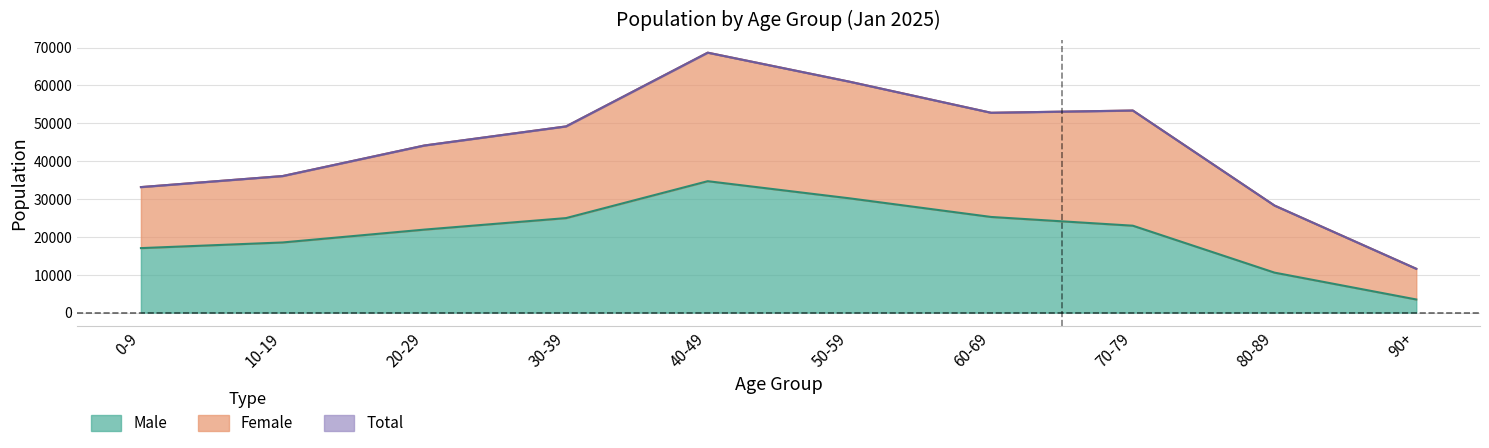

Reading left to right, extract all data points from this chart.

Male: 17024	18518	21910	24953	34698	30177	25252	22943	10548	3460
Female: 33141	36057	44125	49168	68644	60983	52768	53361	28261	11569
Total: 33141	36057	44125	49168	68644	60983	52768	53361	28261	11569